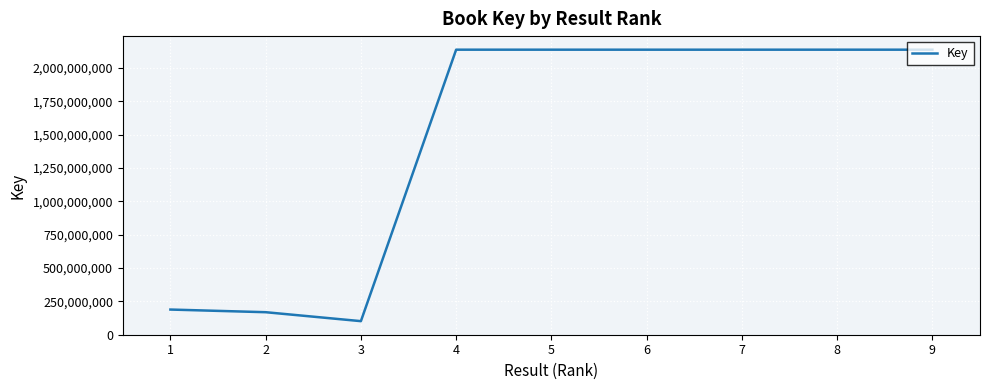

What is the smallest value displayed?

100666918